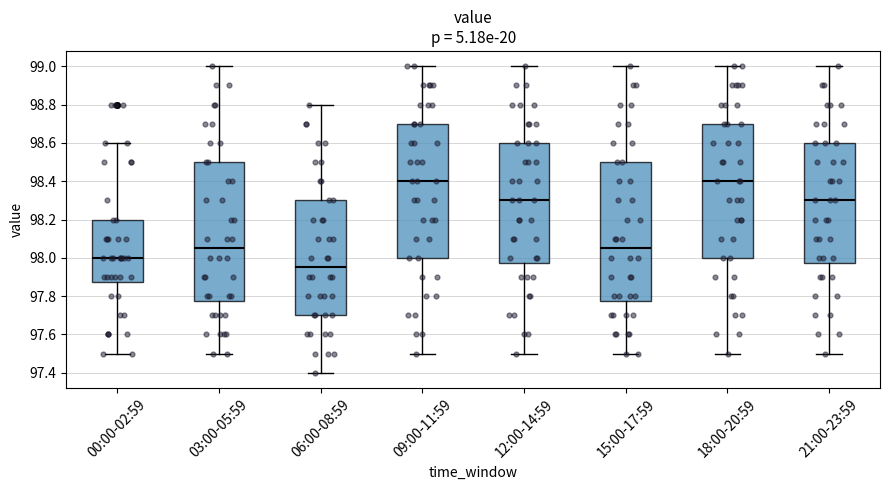

Reading left to right, read every box against the y-axis: the position of its median line, the range the box covers, and the ends of its whiskers. The values are not printed on the chart, so give them approximately, as read against the axis.

00:00-02:59: median 98.00, box 97.88 to 98.20, whiskers 97.50 to 98.60
03:00-05:59: median 98.06, box 97.78 to 98.50, whiskers 97.50 to 99.00
06:00-08:59: median 97.96, box 97.70 to 98.30, whiskers 97.40 to 98.80
09:00-11:59: median 98.40, box 98.00 to 98.70, whiskers 97.50 to 99.00
12:00-14:59: median 98.30, box 97.98 to 98.60, whiskers 97.50 to 99.00
15:00-17:59: median 98.06, box 97.78 to 98.50, whiskers 97.50 to 99.00
18:00-20:59: median 98.40, box 98.00 to 98.70, whiskers 97.50 to 99.00
21:00-23:59: median 98.30, box 97.98 to 98.60, whiskers 97.50 to 99.00